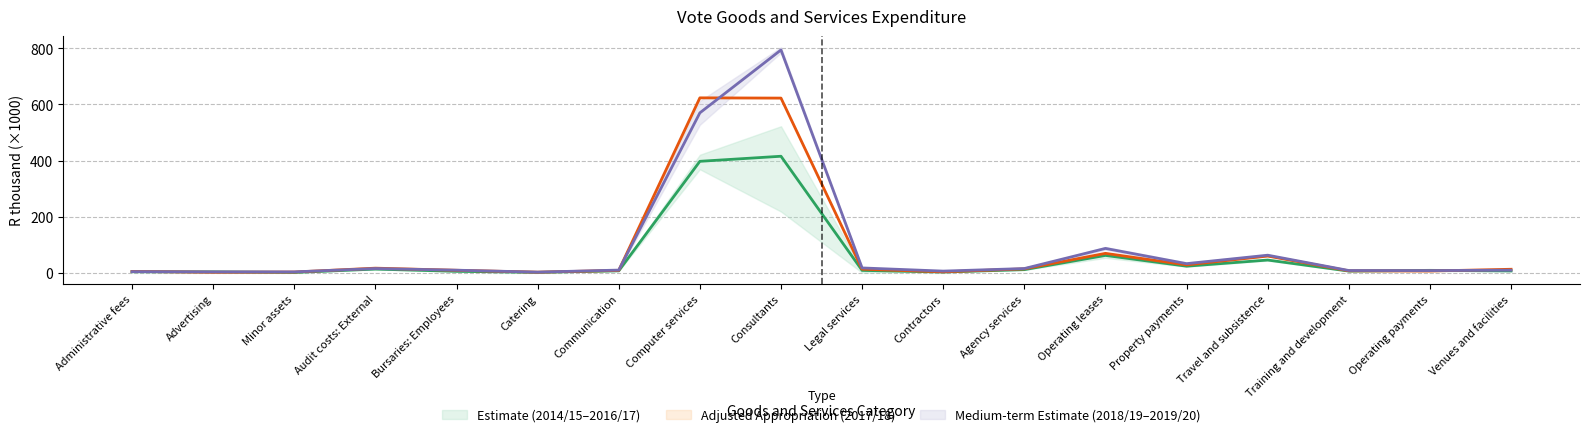

What is the highest value of the Adjusted Appropriation (2017/18) series?

623.4